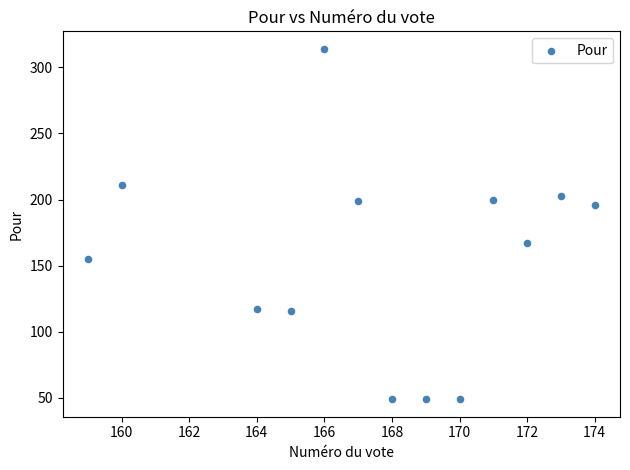

What is the range of Y values (max minus min)?

265